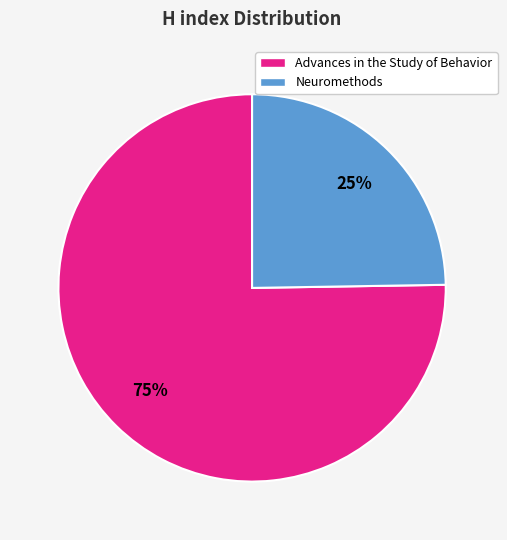

Is it true that Advances in the Study of Behavior is 69% of the pie?

False